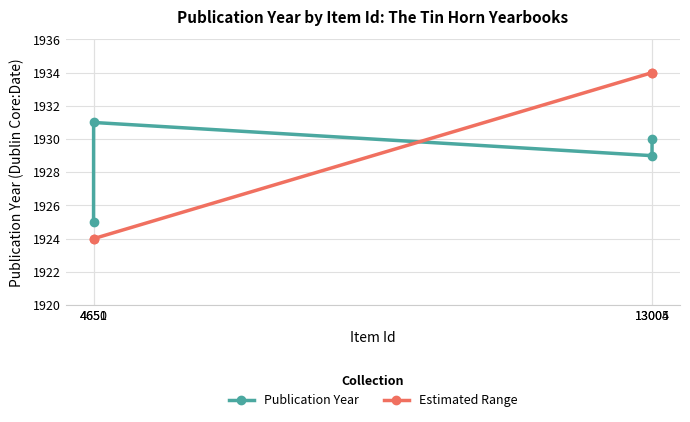

After their last crossing, which series has the higher values: Publication Year or Estimated Range?

Estimated Range